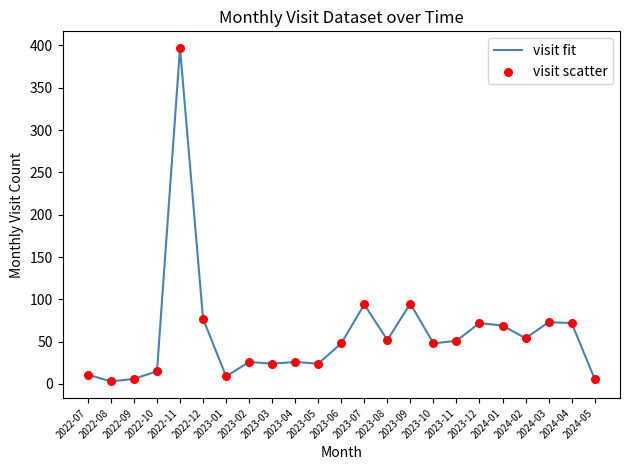

What position from the left is 2023-09?

15